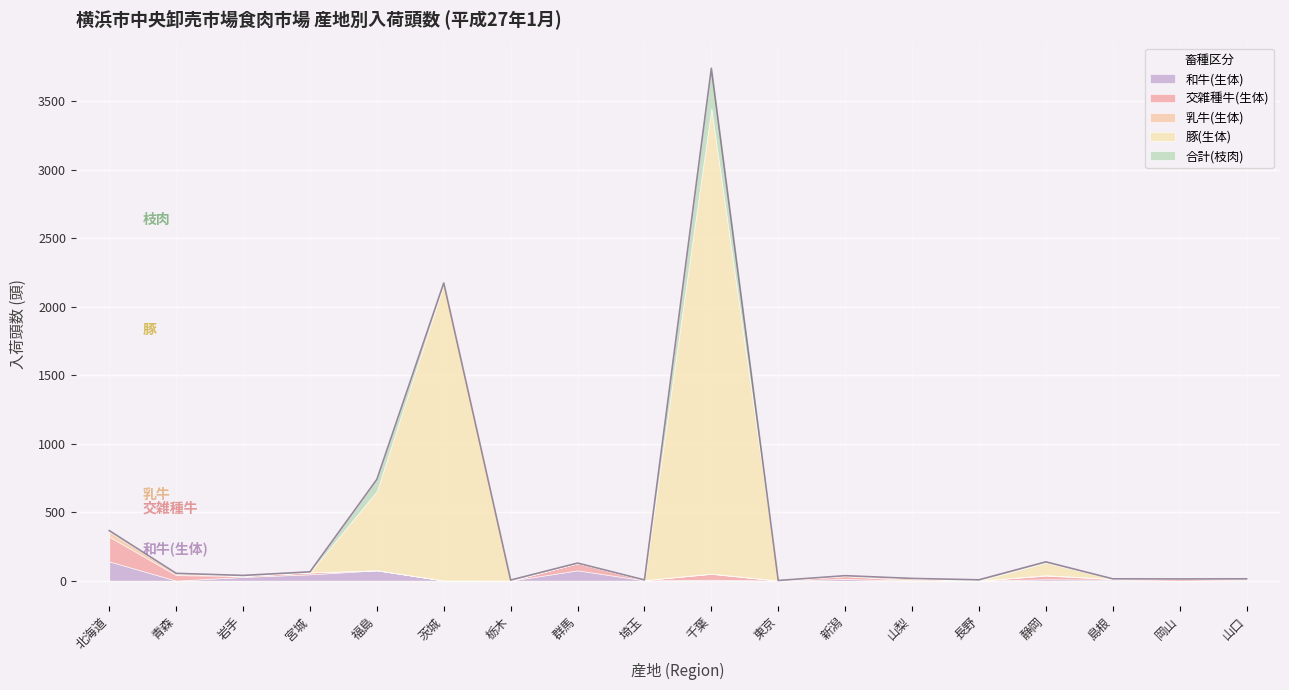

Reading left to right, extract all data points from this chart.

和牛(生体): 140	0	27	46	75	1	0	75	2	7	0	12	0	0	10	7	0	6
交雑種牛(生体): 180	40	8	14	0	0	0	52	2	42	0	20	3	0	26	5	12	6
乳牛(生体): 39	12	0	0	1	0	0	0	0	2	1	4	13	0	4	0	0	0
豚(生体): 0	0	0	0	578	2164	0	0	0	3397	0	0	0	0	91	0	0	0
合計(枝肉): 6	1	3	4	85	8	4	1	1	292	0	0	0	6	6	1	0	1